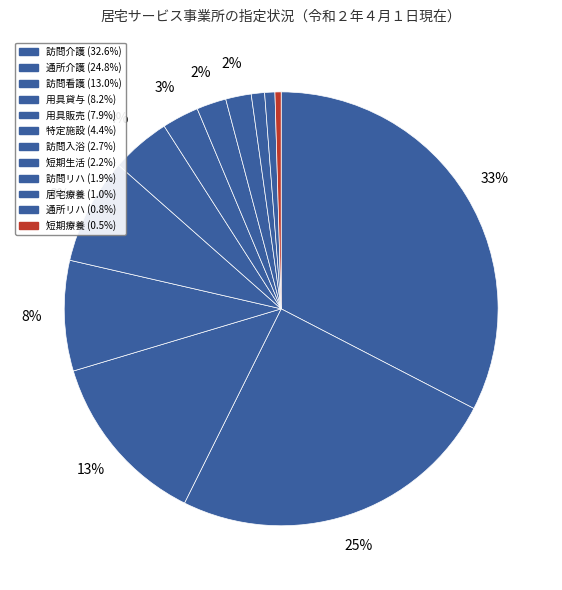

Count the number of slices in the pie.

12